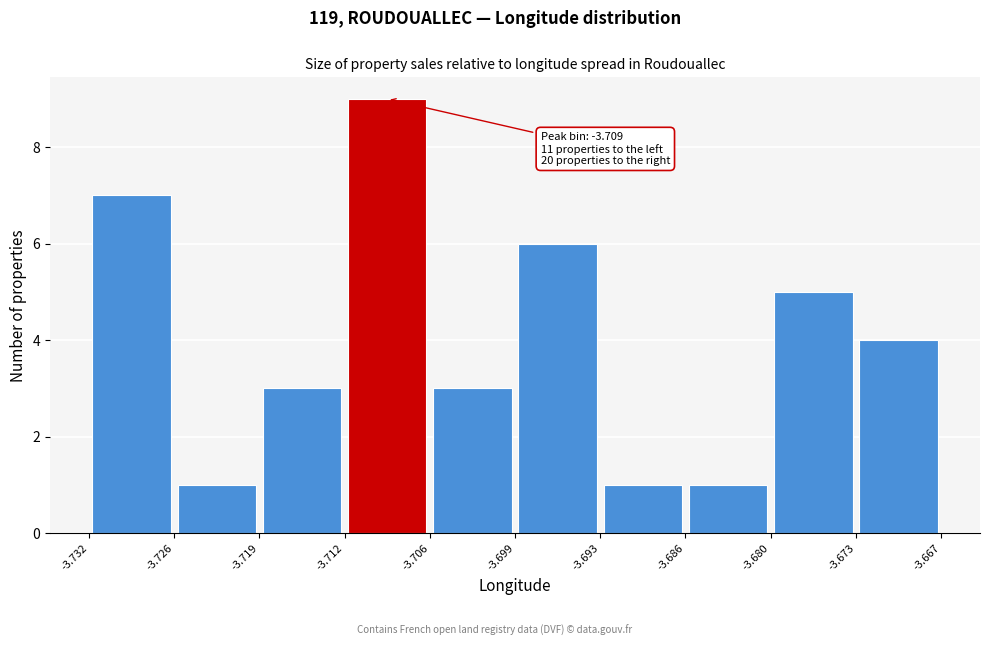

Which range on the x-axis has the tallest bar?

-3.712 to -3.706